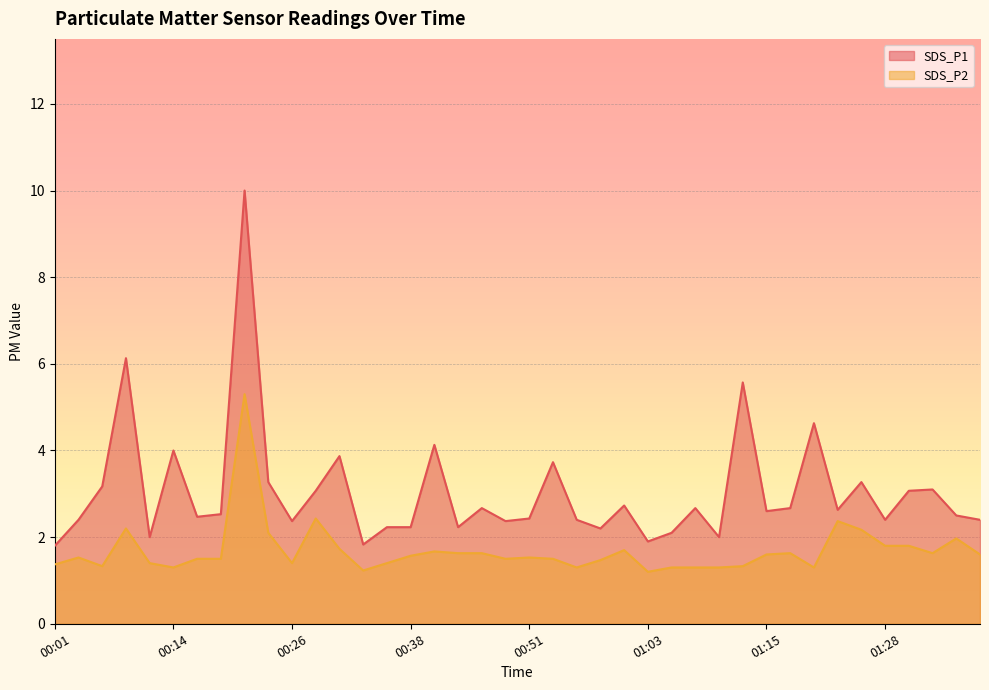

Rank the categories by SDS_P2 value from highest to lowest.

00:21, 00:29, 01:23, 00:09, 01:25, 00:24, 01:35, 01:28, 01:30, 00:31, 01:01, 00:41, 00:43, 00:46, 01:18, 01:33, 01:15, 01:38, 00:38, 00:04, 00:51, 00:16, 00:19, 00:48, 00:53, 00:58, 00:11, 00:26, 00:36, 00:01, 00:06, 01:13, 00:14, 00:56, 01:06, 01:08, 01:10, 01:20, 00:33, 01:03